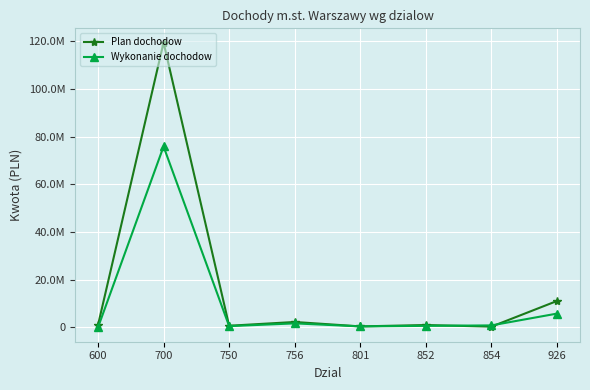

Is it true that Plan dochodow equals 119394389.0 at 700?

True